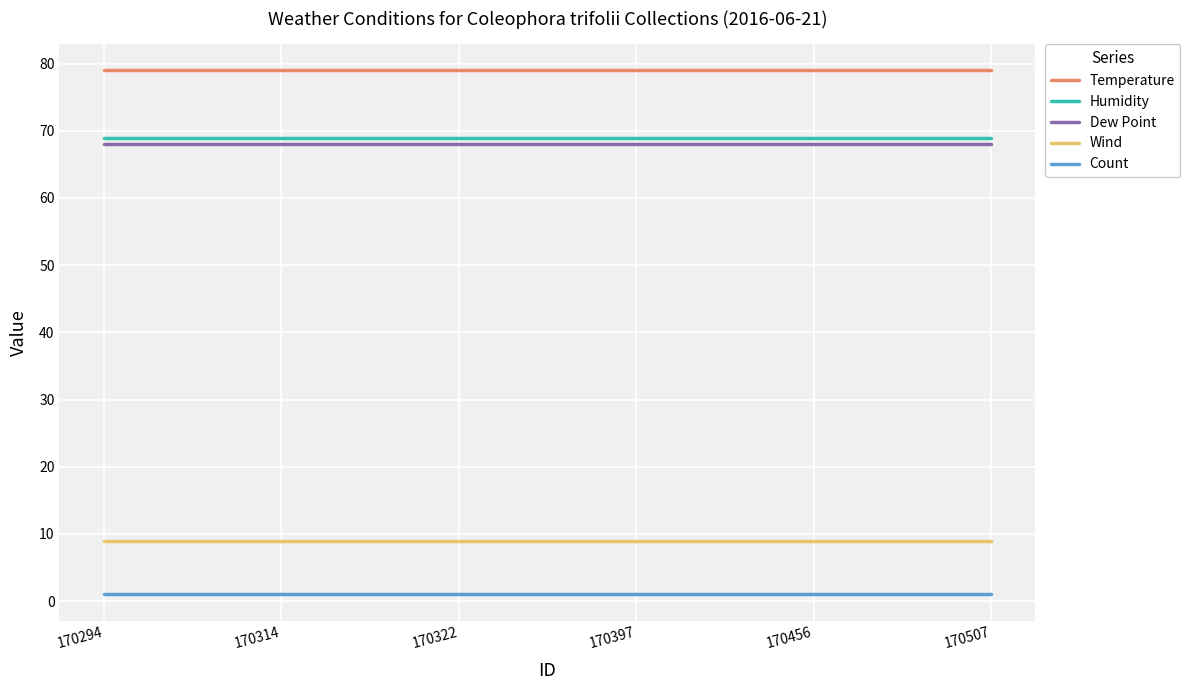

What is the sum of the Count values at 170314 and 170507?

2